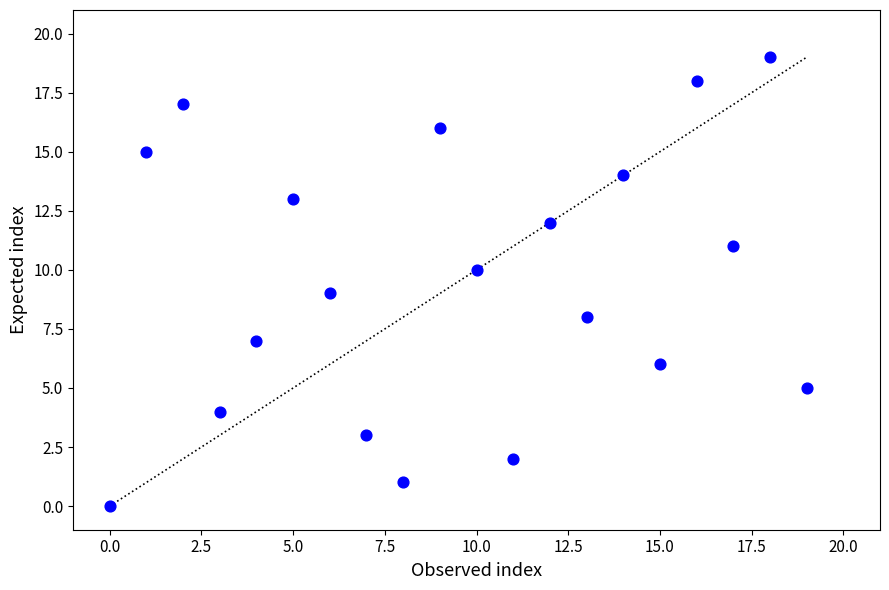

What is the range of Y values (max minus min)?

19